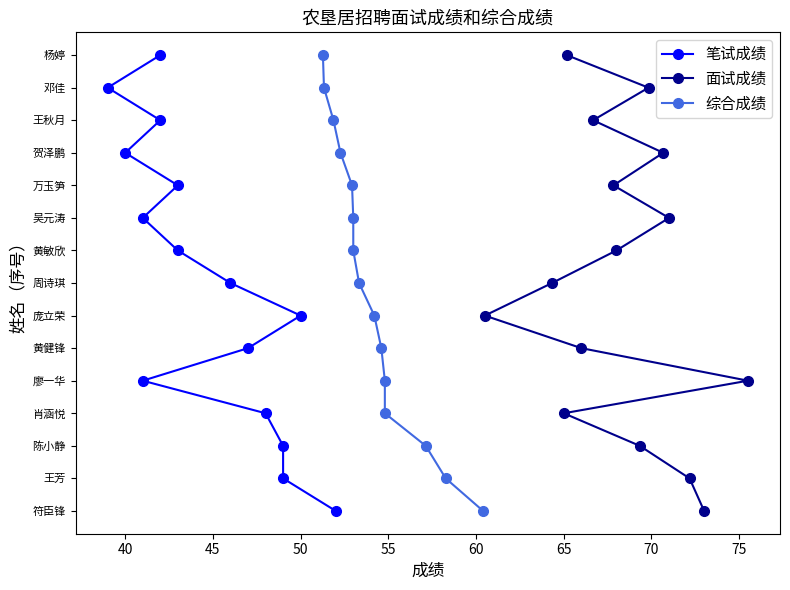

Which series changed the most between 40 and 60?

笔试成绩